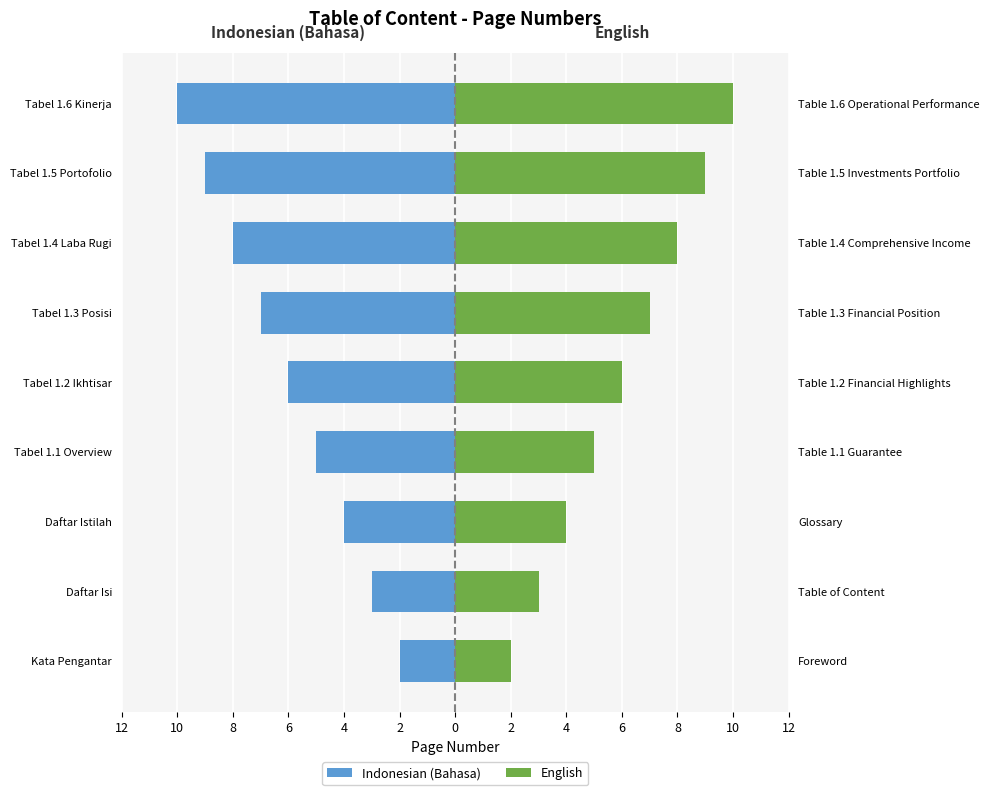

Which series has the largest range (max minus min)?

Indonesian (Bahasa)